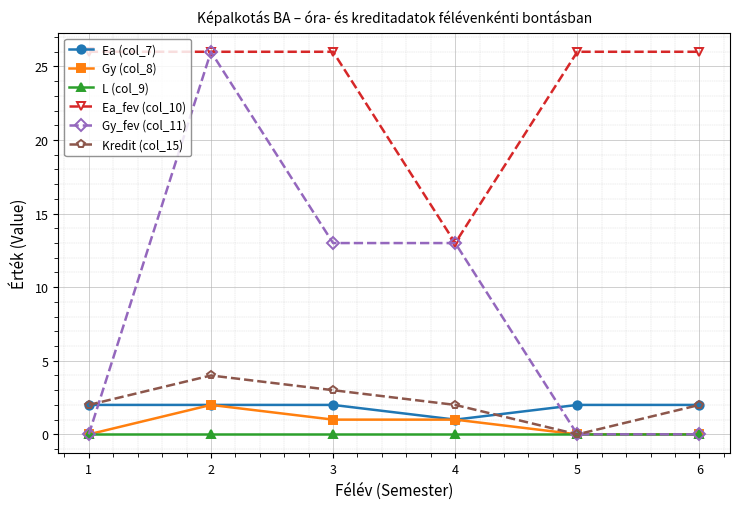

Where is the first local maximum for Kredit (col_15)?

2